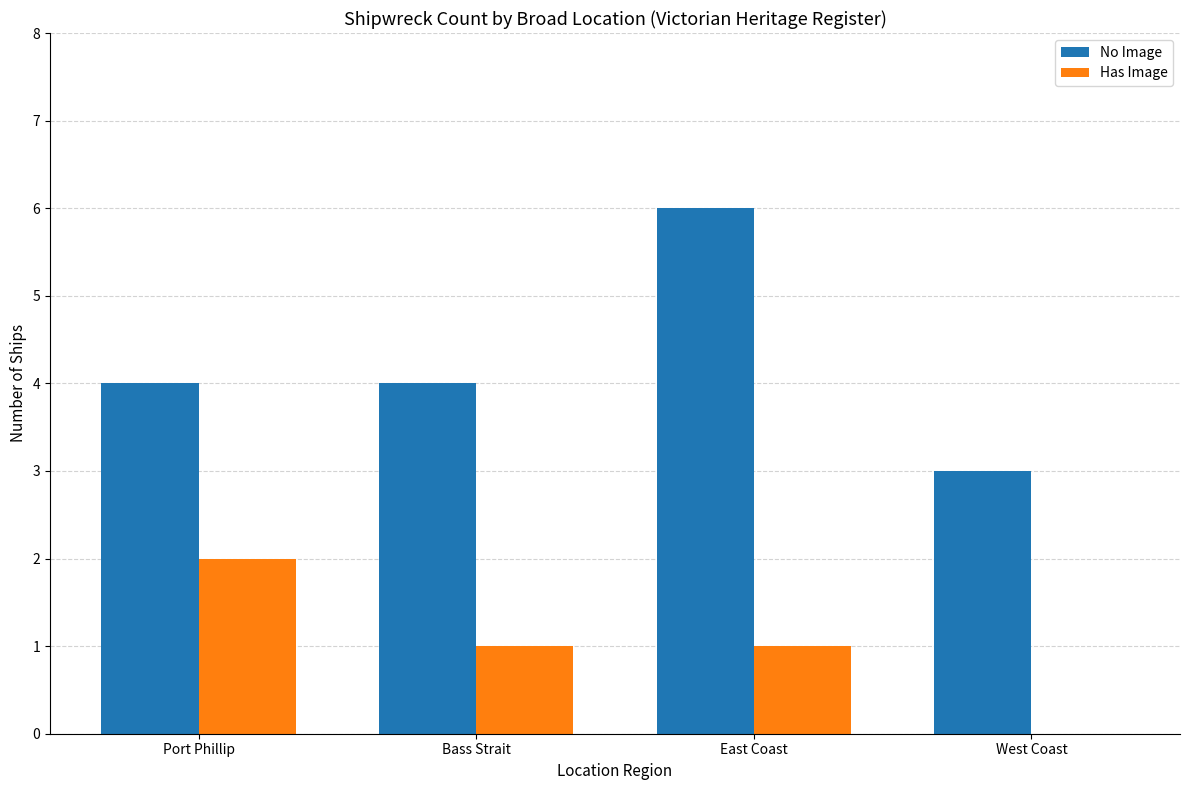

What is the sum of all No Image values?

17